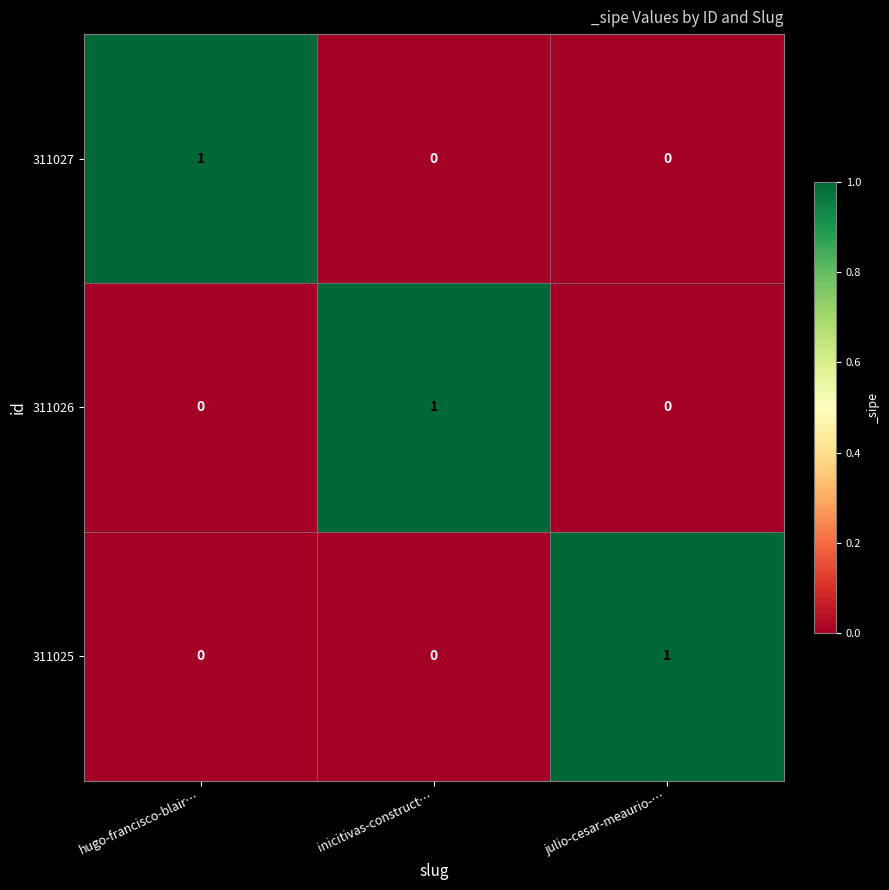

At how many categories does at least one series exceed 0?

3